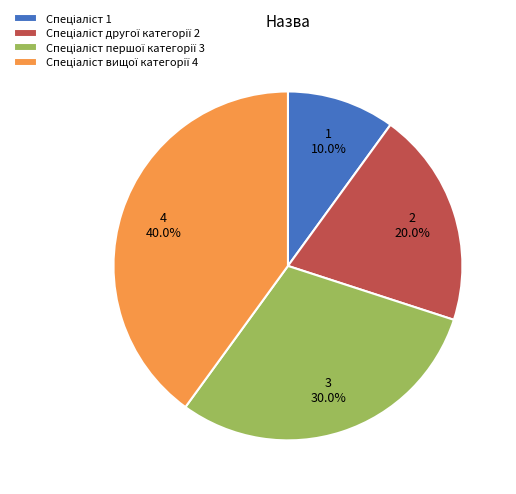

Does any single category account for the majority?

No